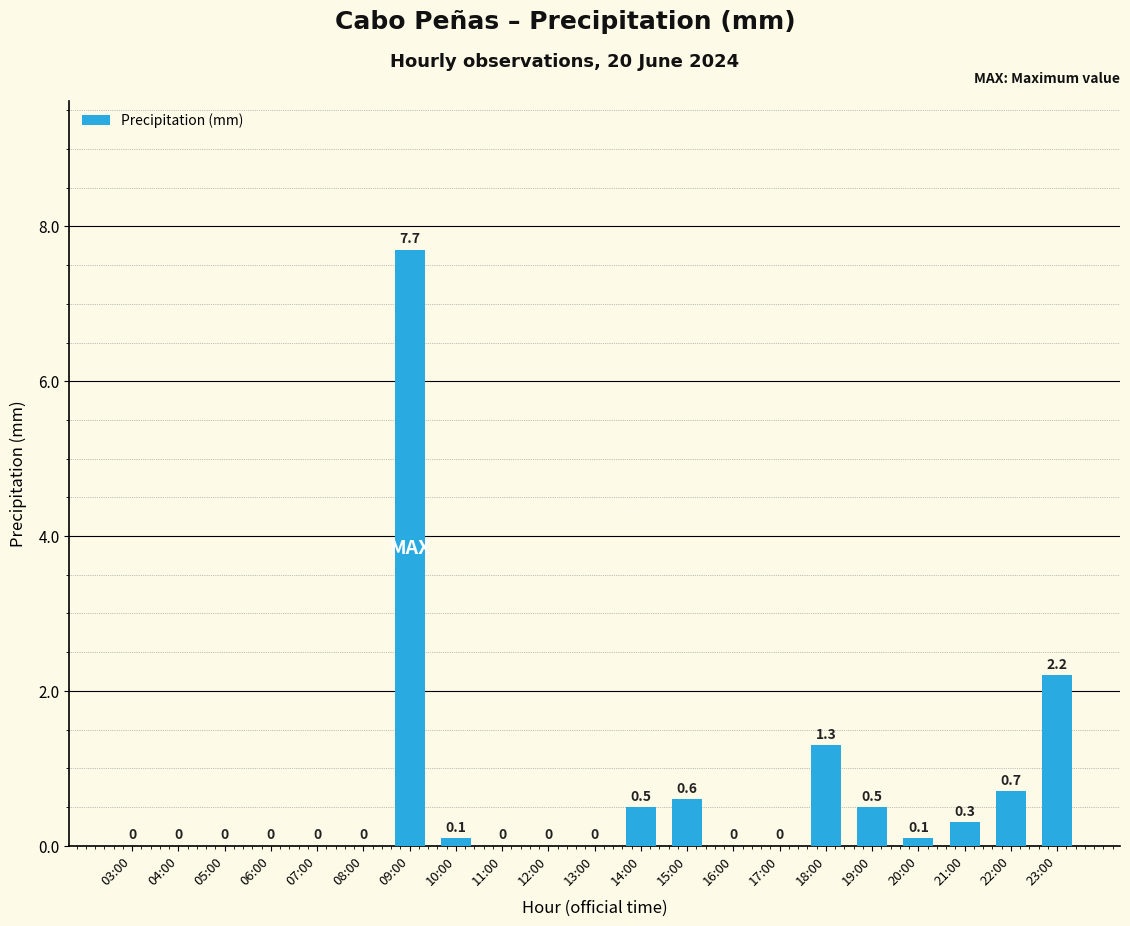

What is the change in value from 14:00 to 23:00?

+1.7